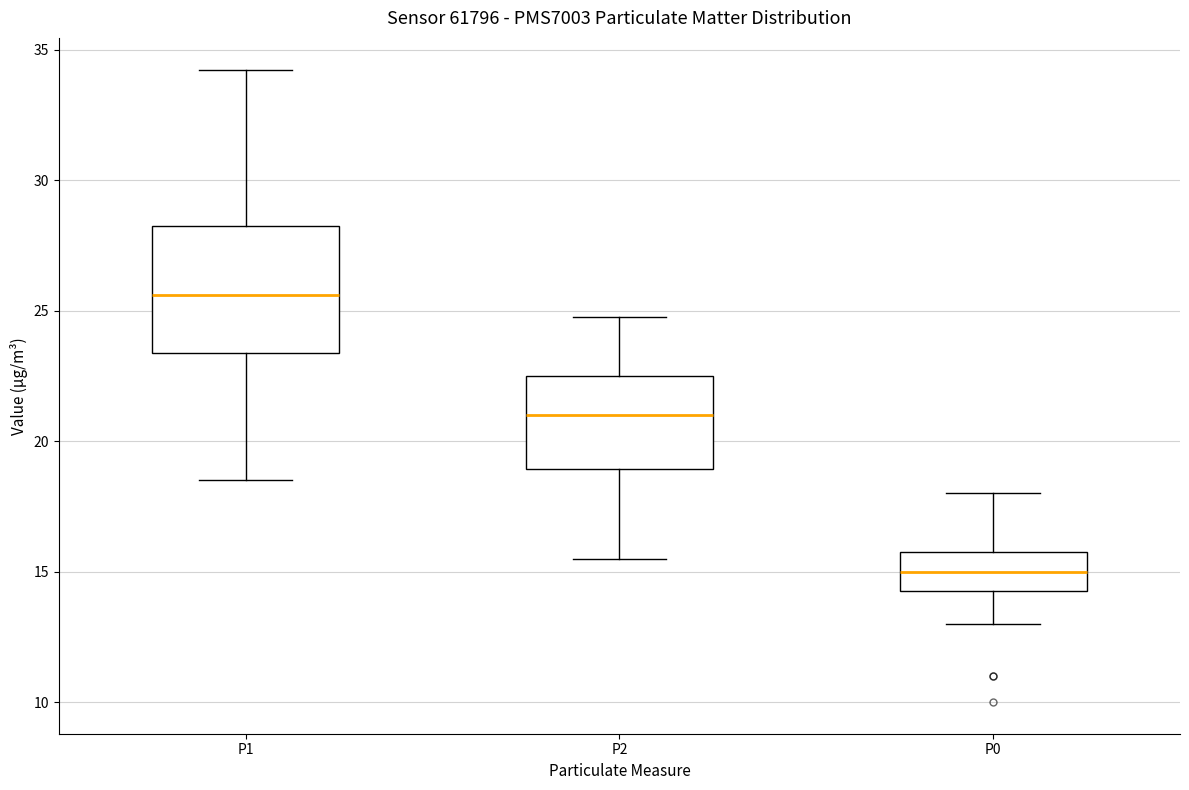

Where does the upper whisker of the box for P1 end on the y-axis? The values are not printed on the chart, so give them approximately, as read against the axis.

34.5